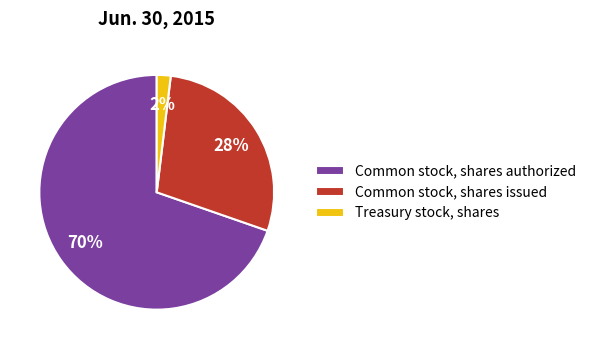

What percentage is the Common stock, shares authorized slice, to the nearest percent?

70%